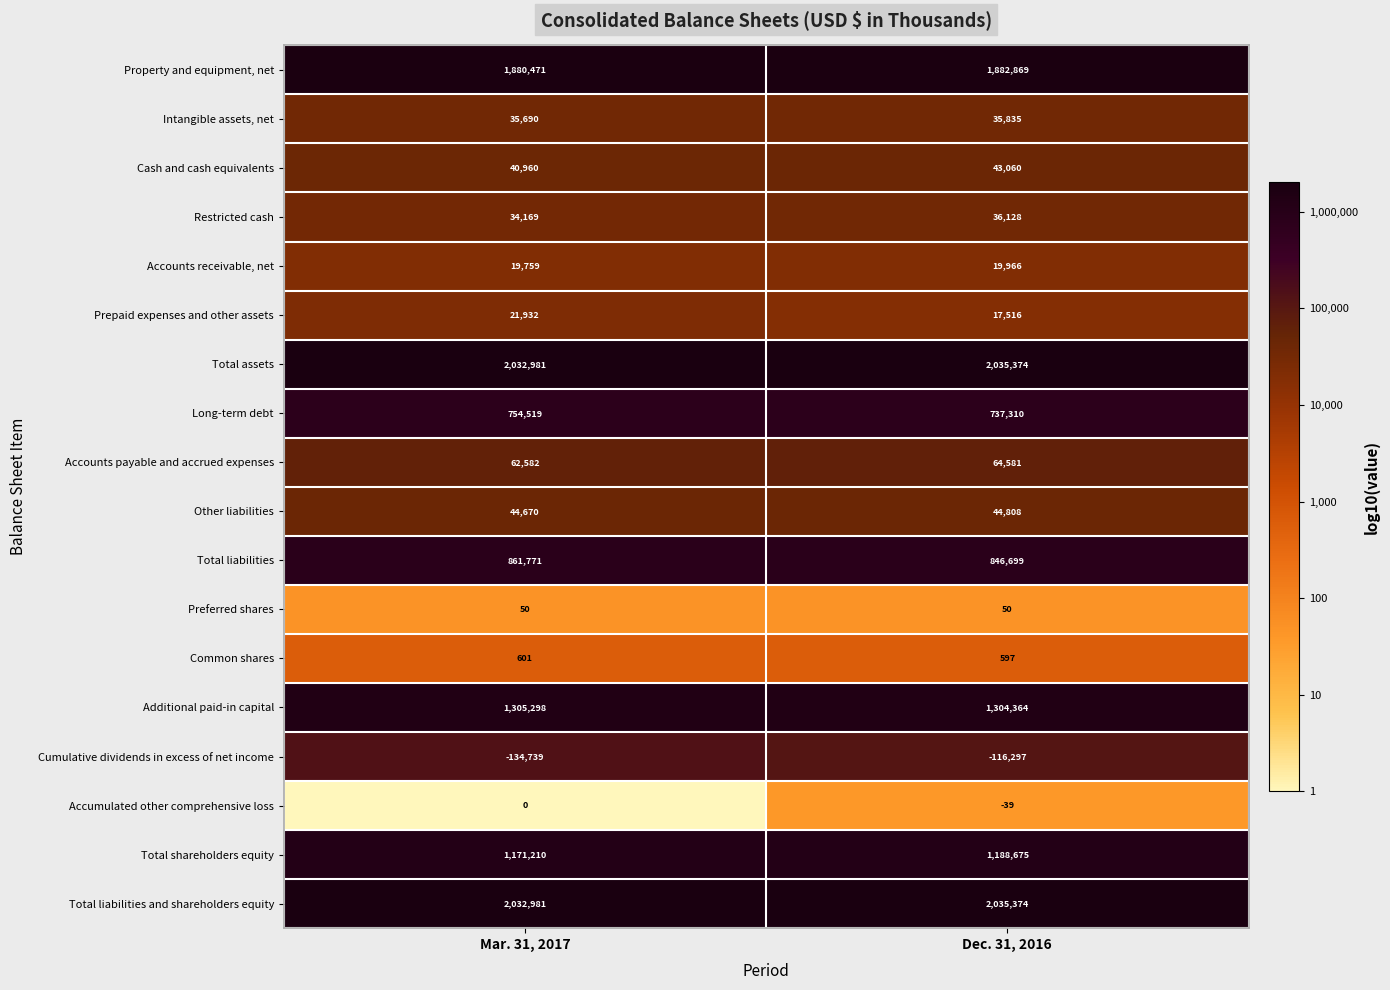

Between Mar. 31, 2017 and Dec. 31, 2016, which series saw the biggest shift?

Cumulative dividends in excess of net income